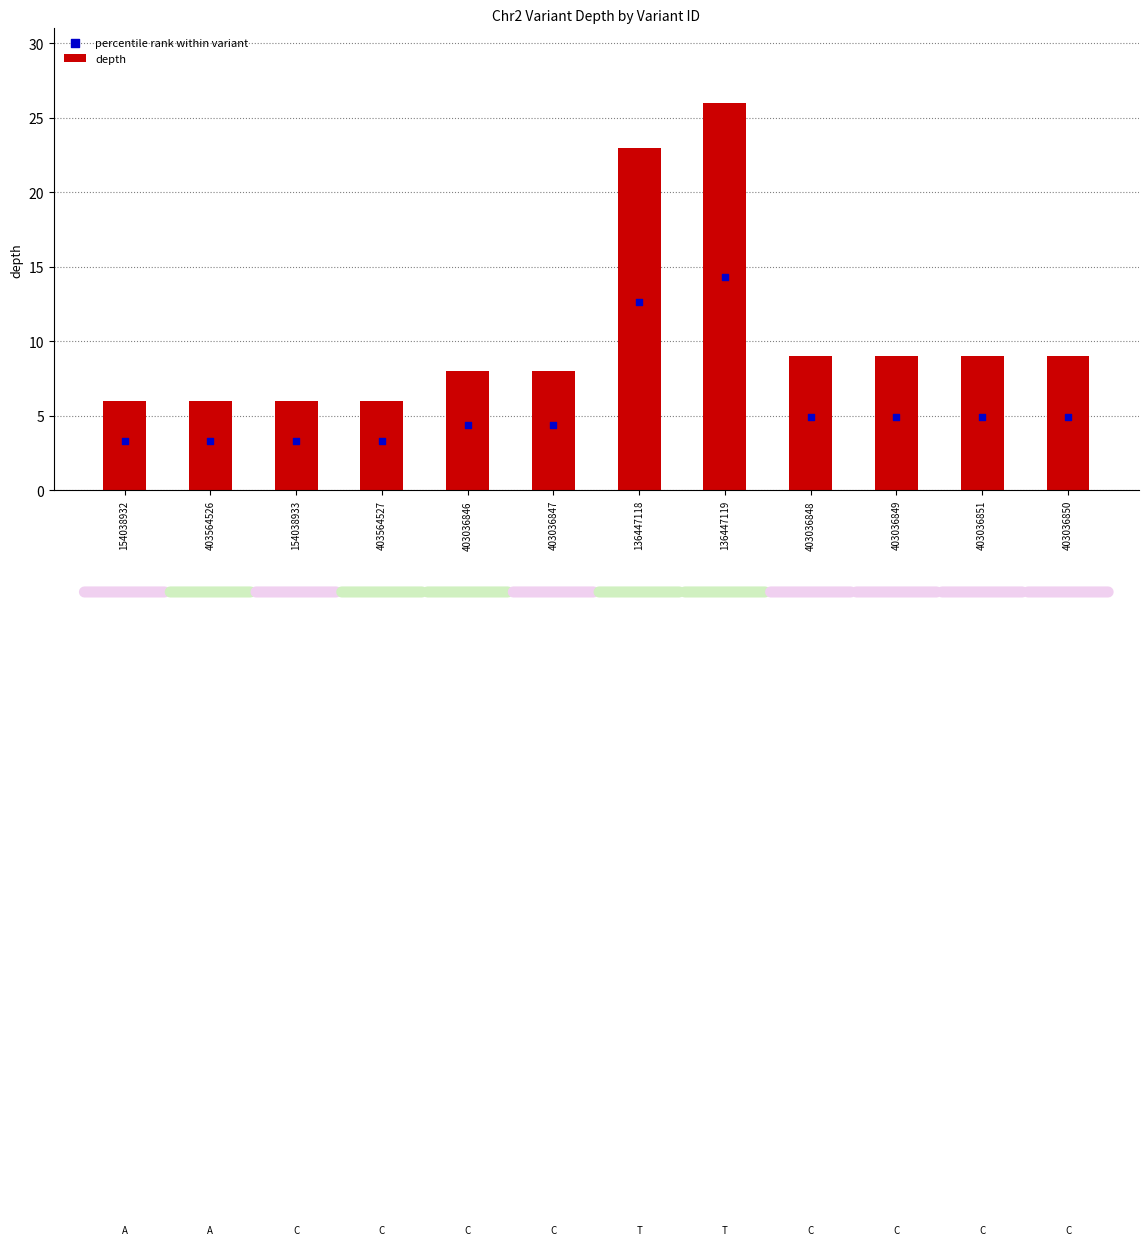

Which series has the largest total across all categories?

depth